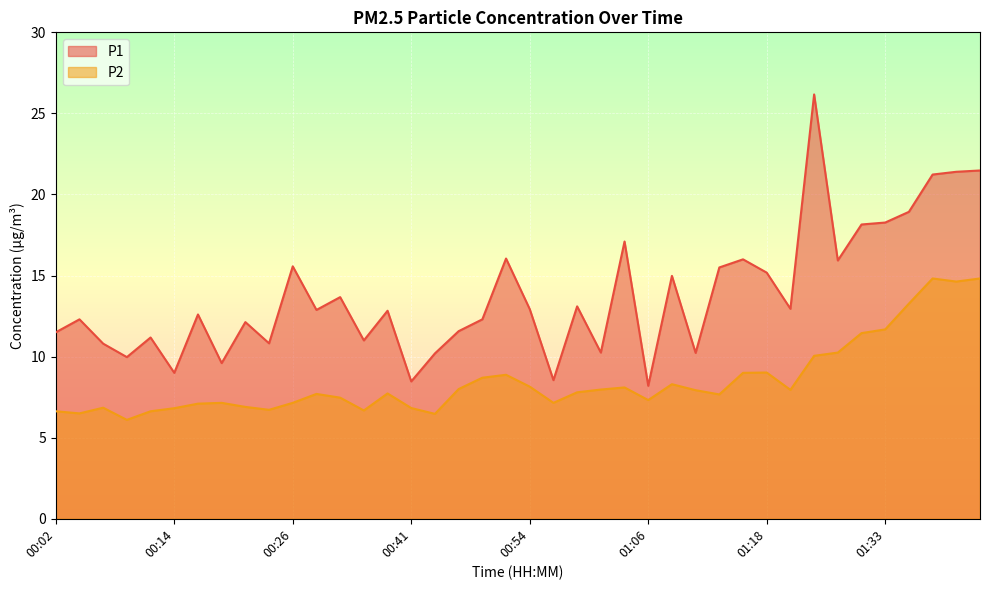

True or false: P2 has a value of 23.9 at 01:36.

False